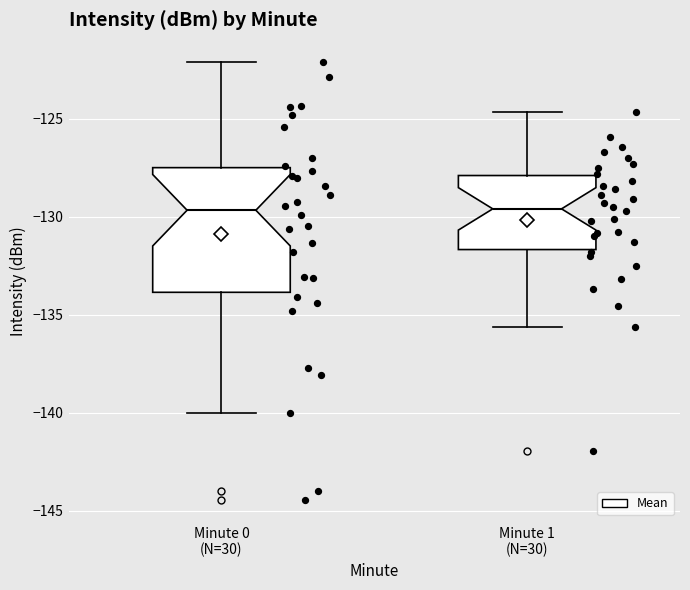

Reading left to right, read every box against the y-axis: the position of its median line, the range the box covers, and the ends of its whiskers. The values are not printed on the chart, so give them approximately, as read against the axis.

Minute 0 (N=30): median -129.5, box -134.0 to -127.5, whiskers -140.0 to -122.0
Minute 1 (N=30): median -129.5, box -131.5 to -128.0, whiskers -135.5 to -124.5